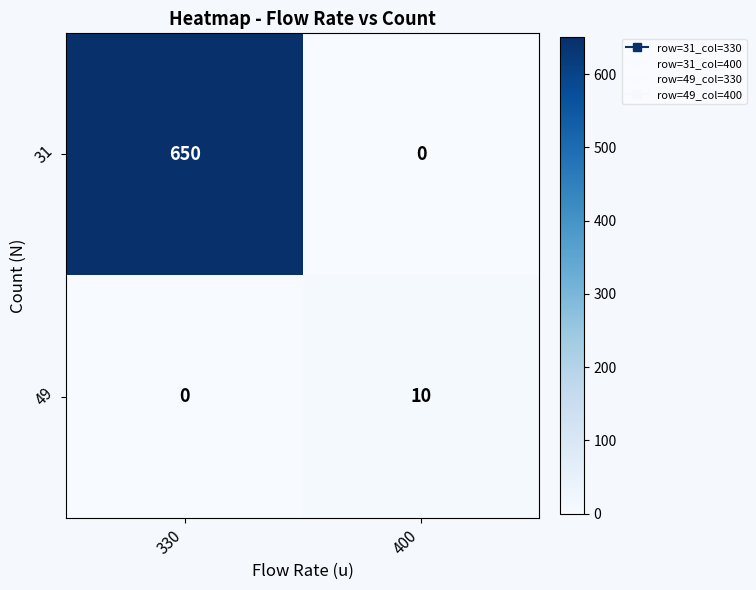

What is the sum of all 49 values?

10